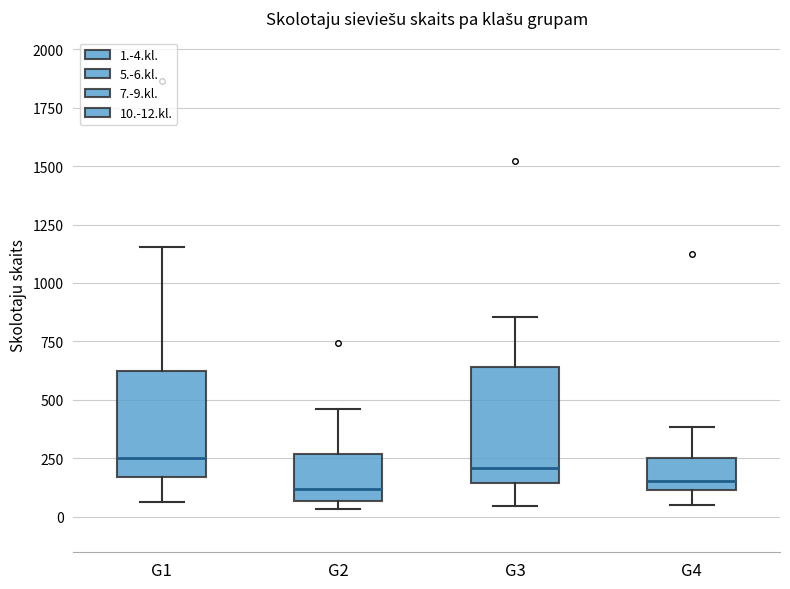

Reading left to right, read every box against the y-axis: the position of its median line, the range the box covers, and the ends of its whiskers. The values are not printed on the chart, so give them approximately, as read against the axis.

G1: median 250, box 150 to 600, whiskers 50 to 1150
G2: median 100, box 50 to 250, whiskers 50 (just below the box's lower edge) to 450
G3: median 200, box 150 to 650, whiskers 50 to 850
G4: median 150, box 100 to 250, whiskers 50 to 400